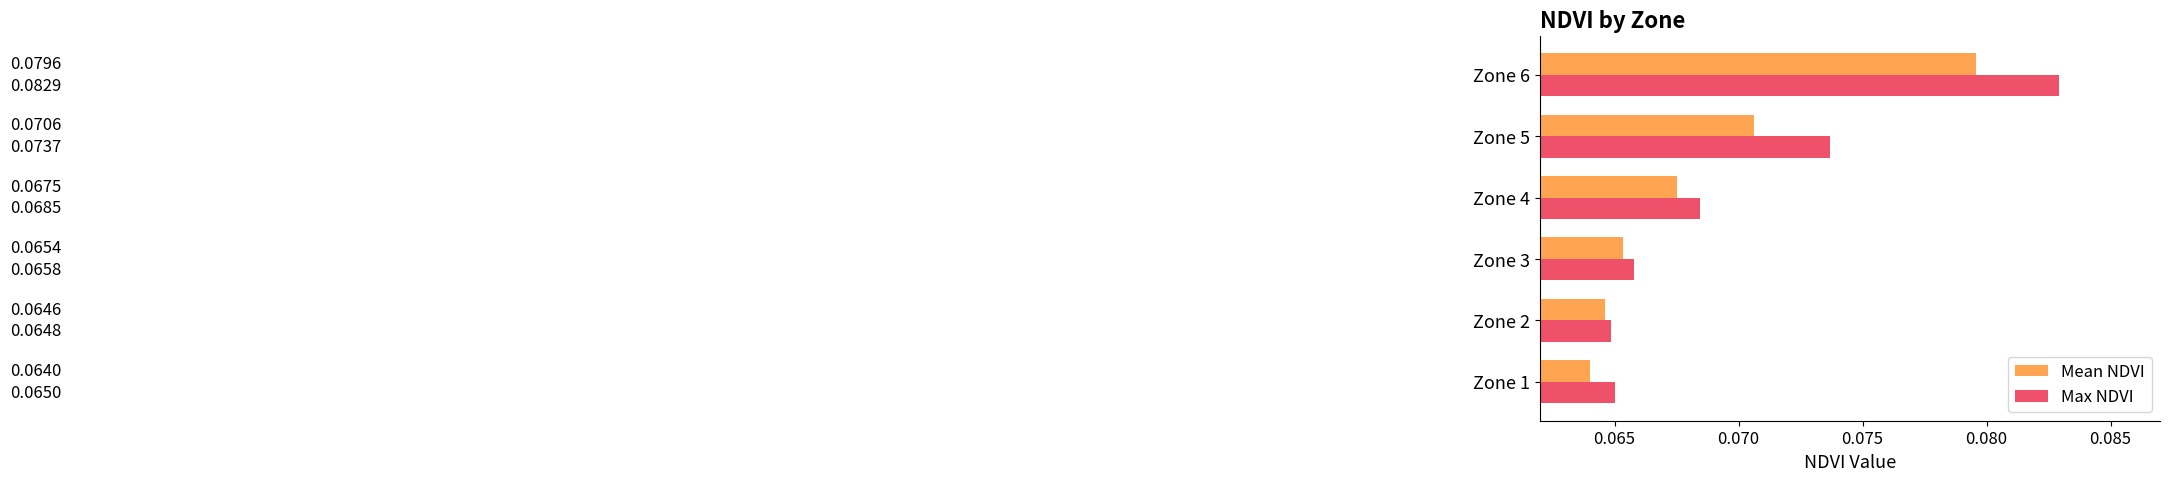

Which series has the largest total across all categories?

Max NDVI